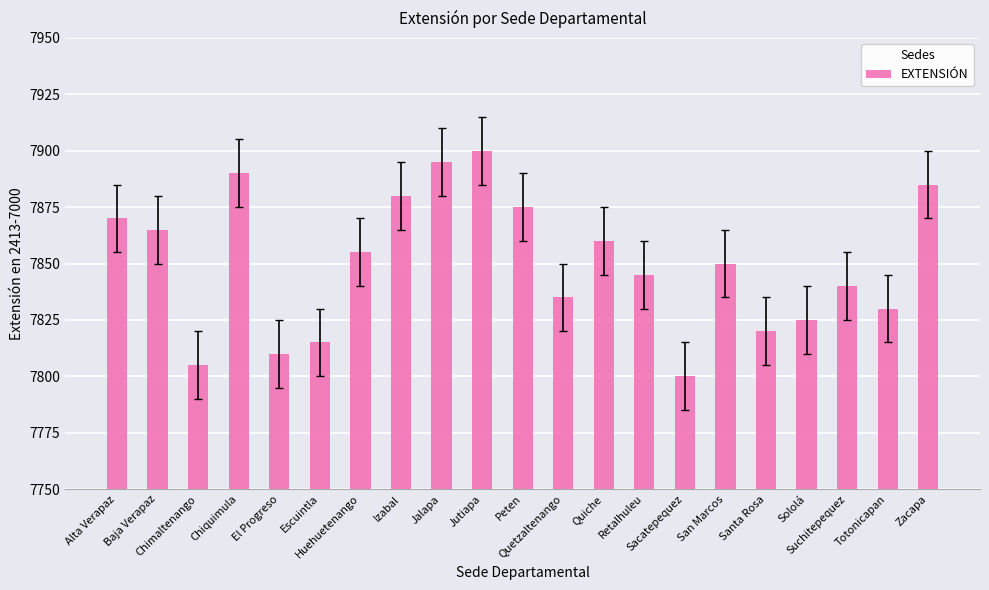

Approximately how many times larger is the value at El Progreso compared to Escuintla?

1.0